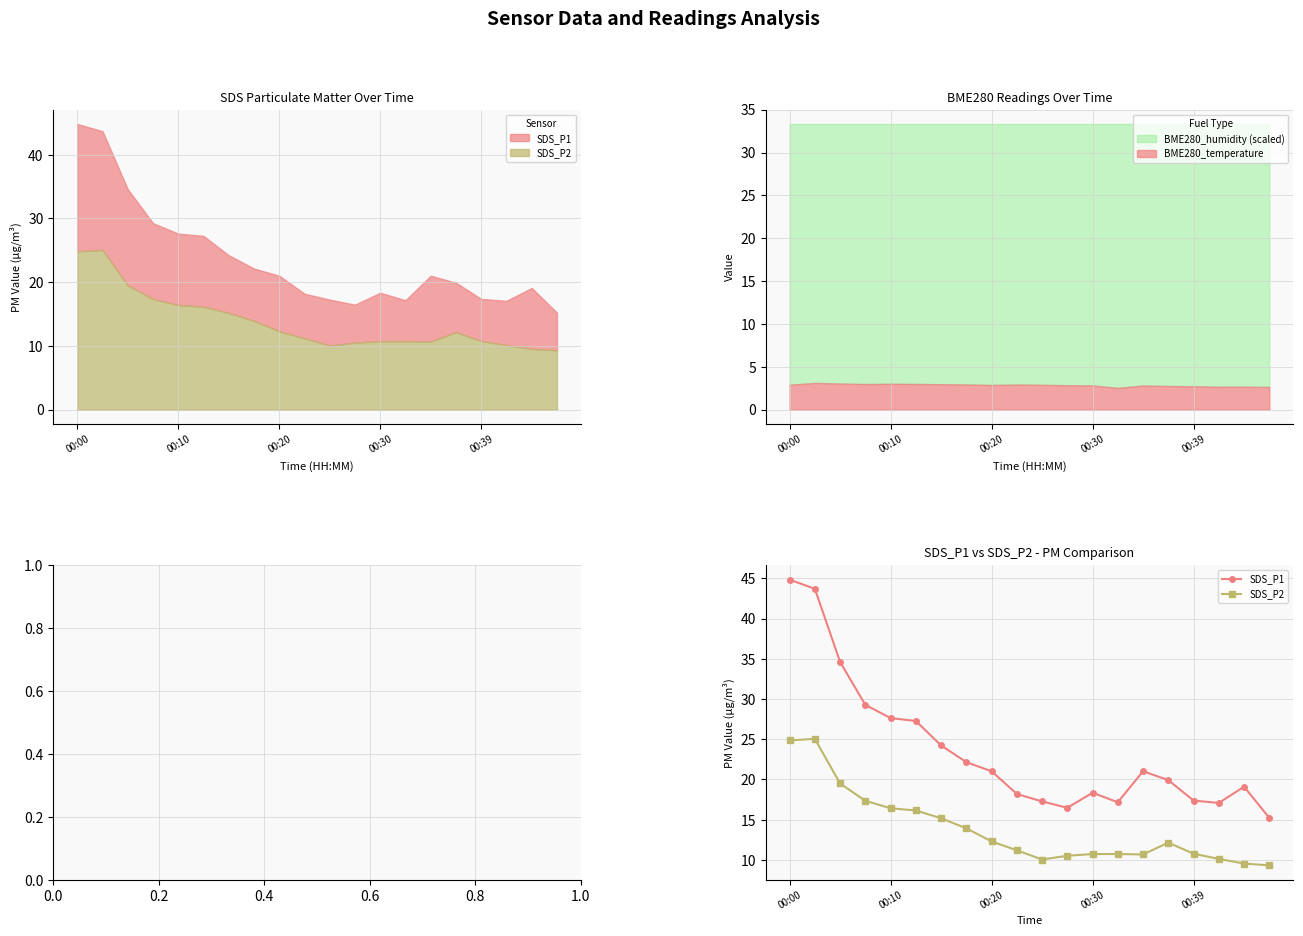

At which category does the chart reach its minimum across all series?

19